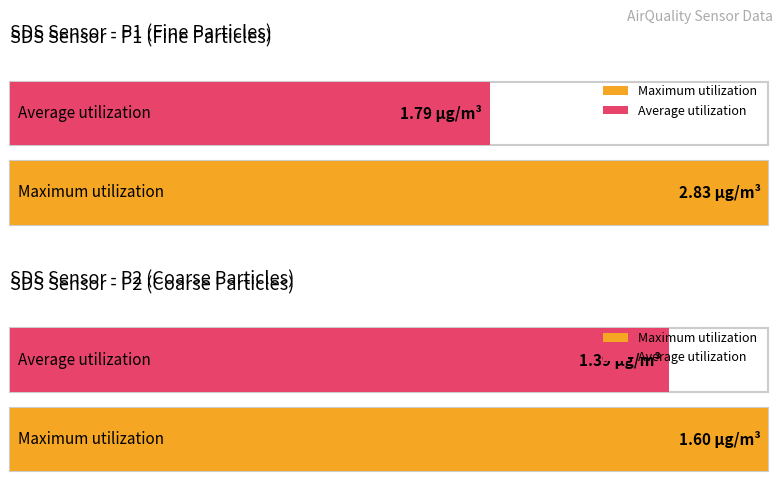

What are all the series names shown in the legend?

Average utilization, Maximum utilization